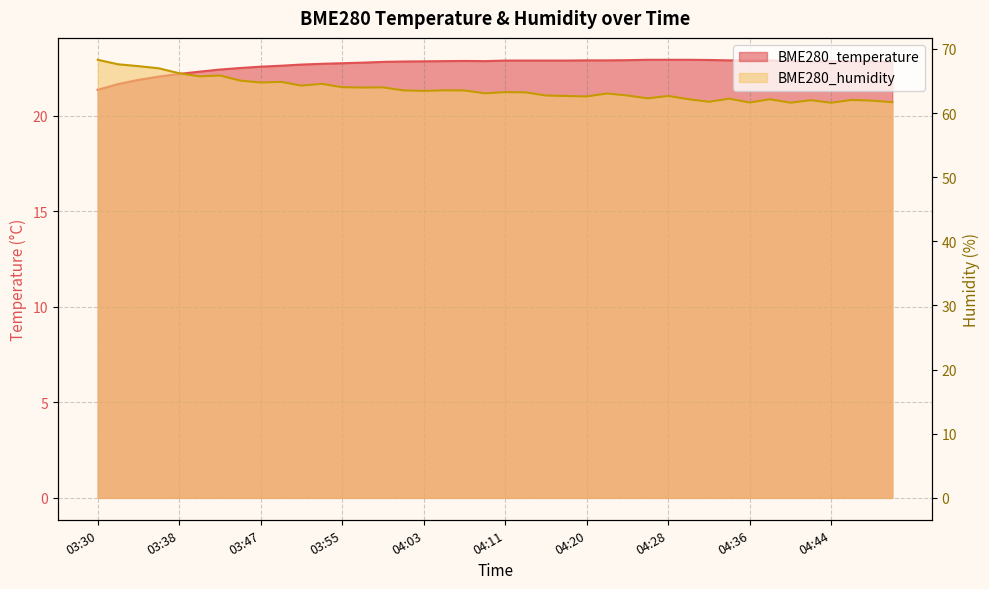

Which has a higher value, 04:24 or 03:57?

04:24